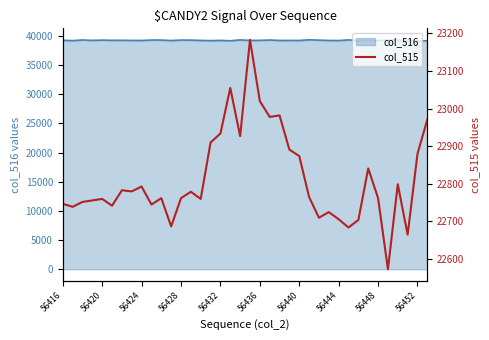

True or false: col_516 has a value of 19086 at 56440.

False